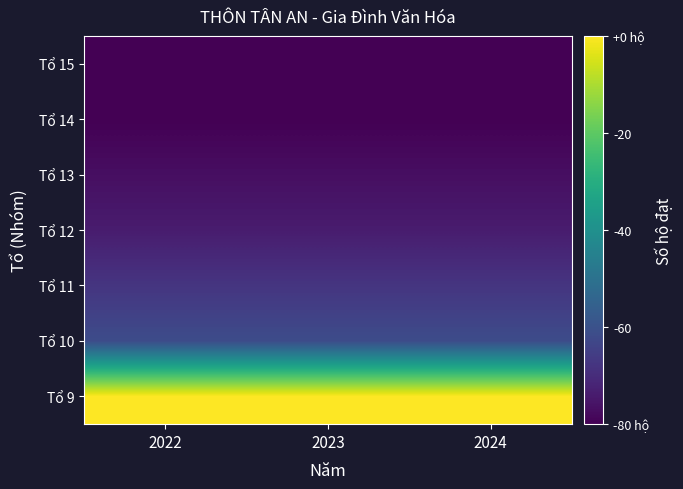

How many categories are shown in the chart?

3